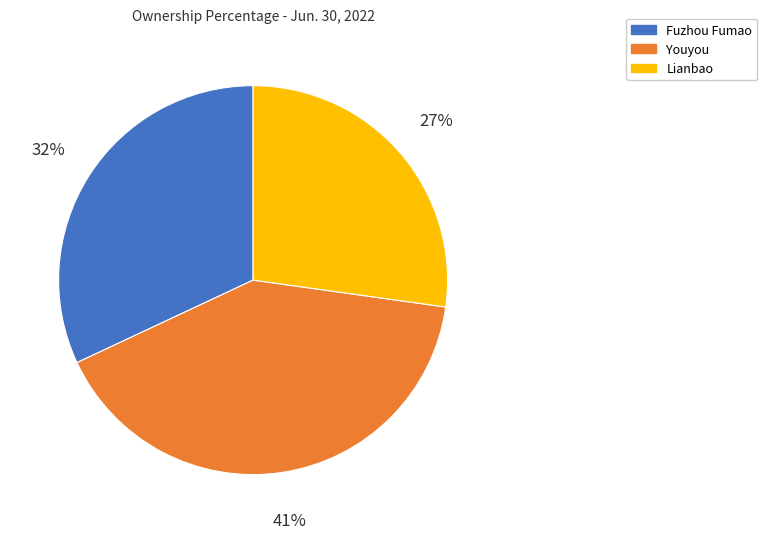

To the nearest percent, what portion does Fuzhou Fumao represent?

32%